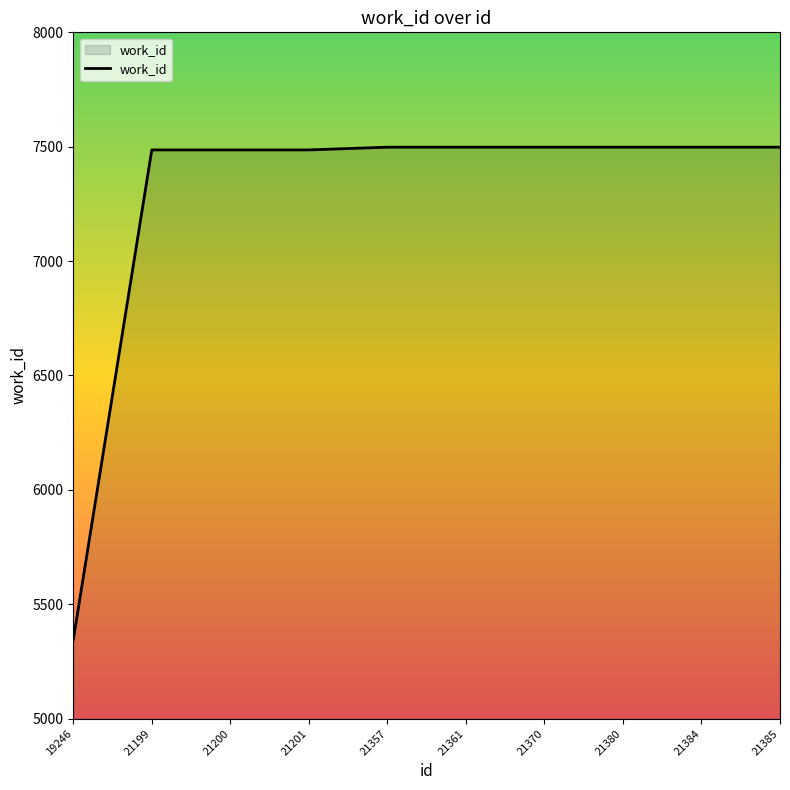

Reading right to left, what are all the values shown in this chart?

7498	7498	7498	7498	7498	7498	7486	7486	7486	5345